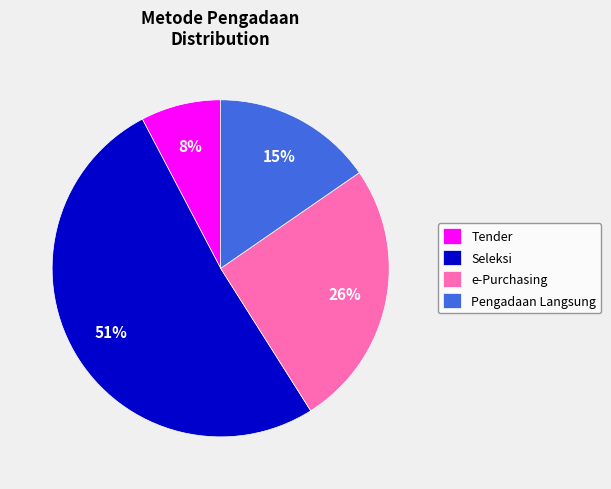

Combined, do Tender and Pengadaan Langsung account for over 50%?

No